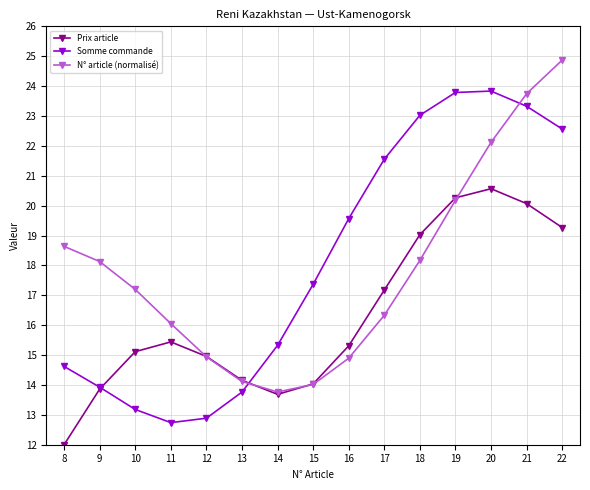

What is the sum of the Somme commande values at 16 and 13?

33.3